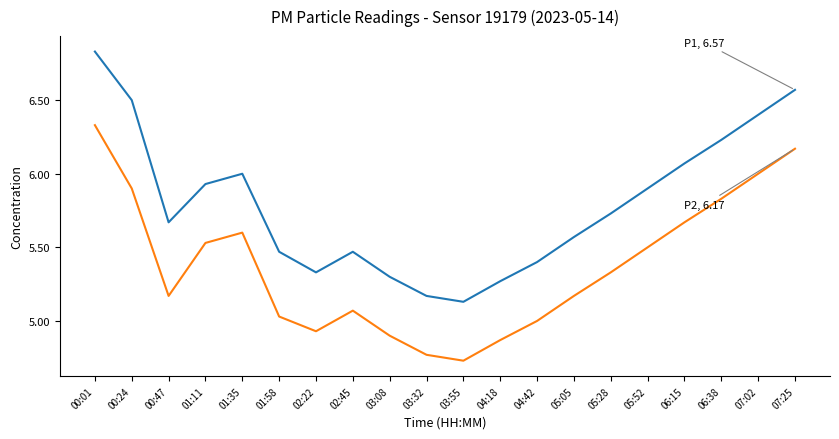

What is the total value across all series at 01:11?

11.5